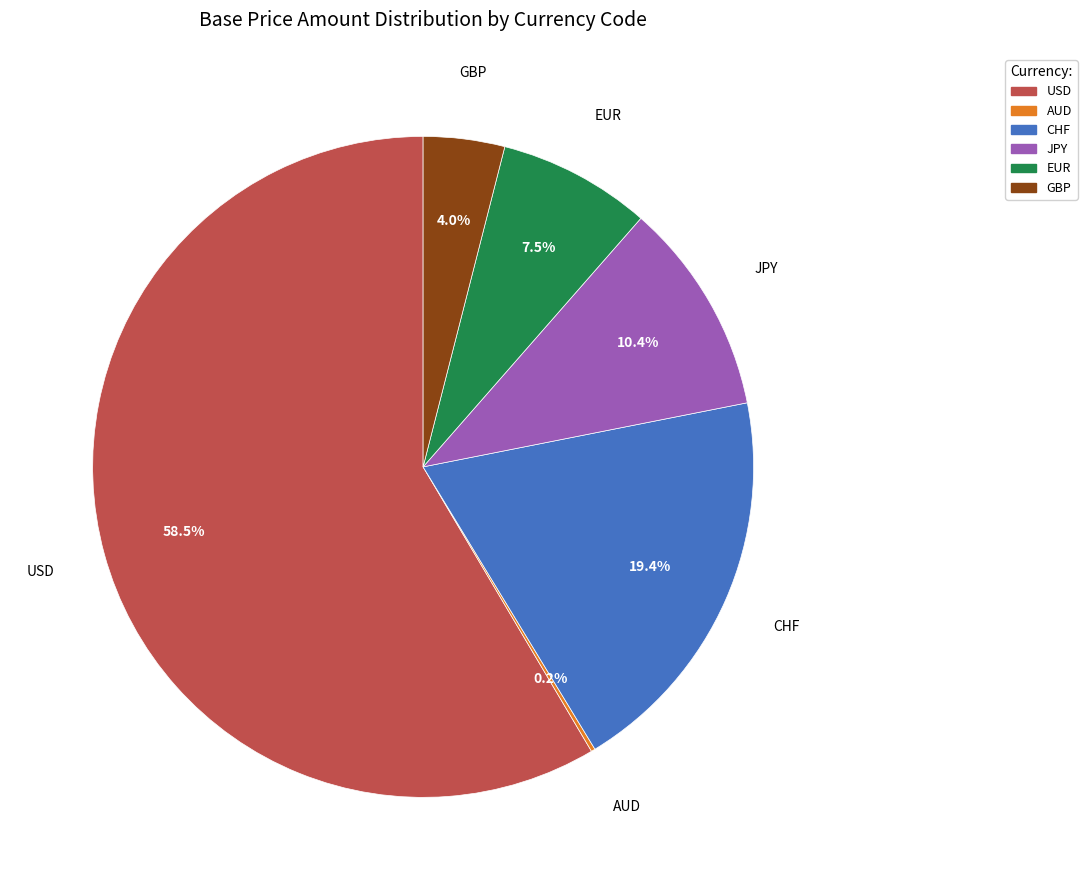

Which has a higher value, JPY or GBP?

JPY